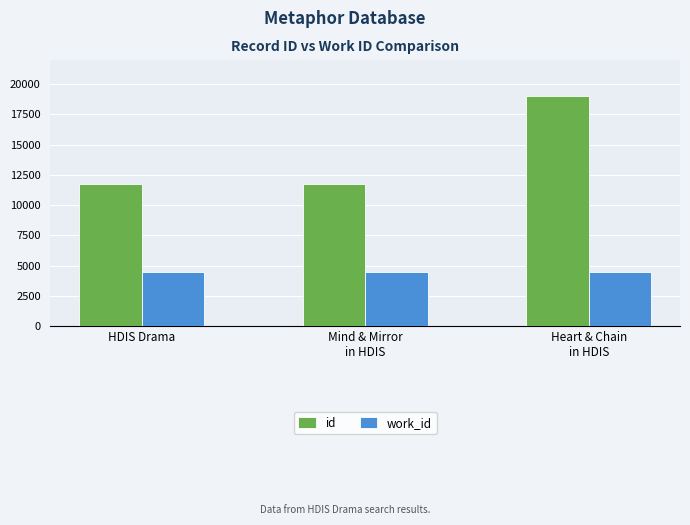

Are the bars grouped side by side (vs. stacked)?

Yes